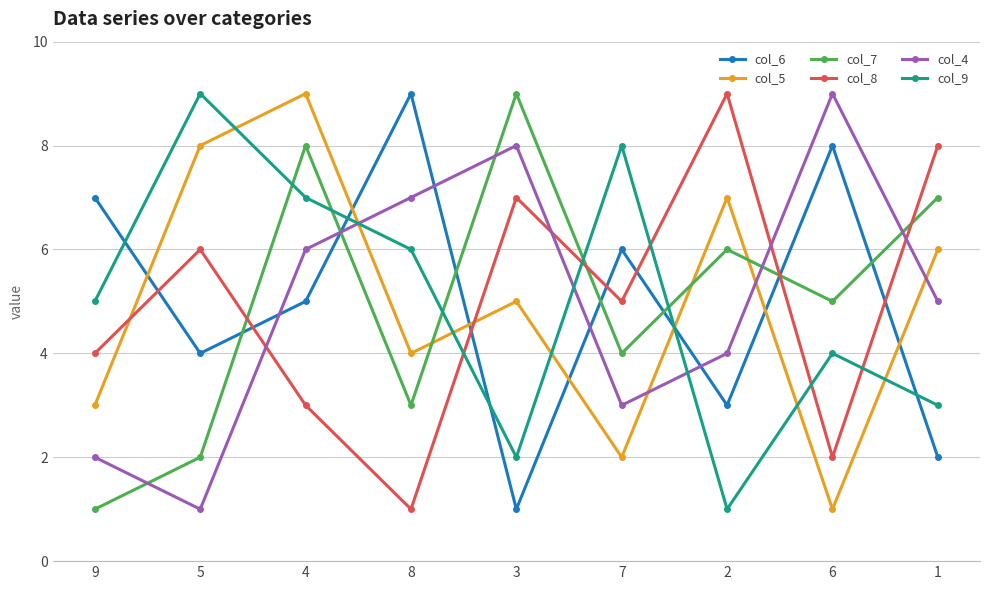

Which series changed the most between 9 and 5?

col_5